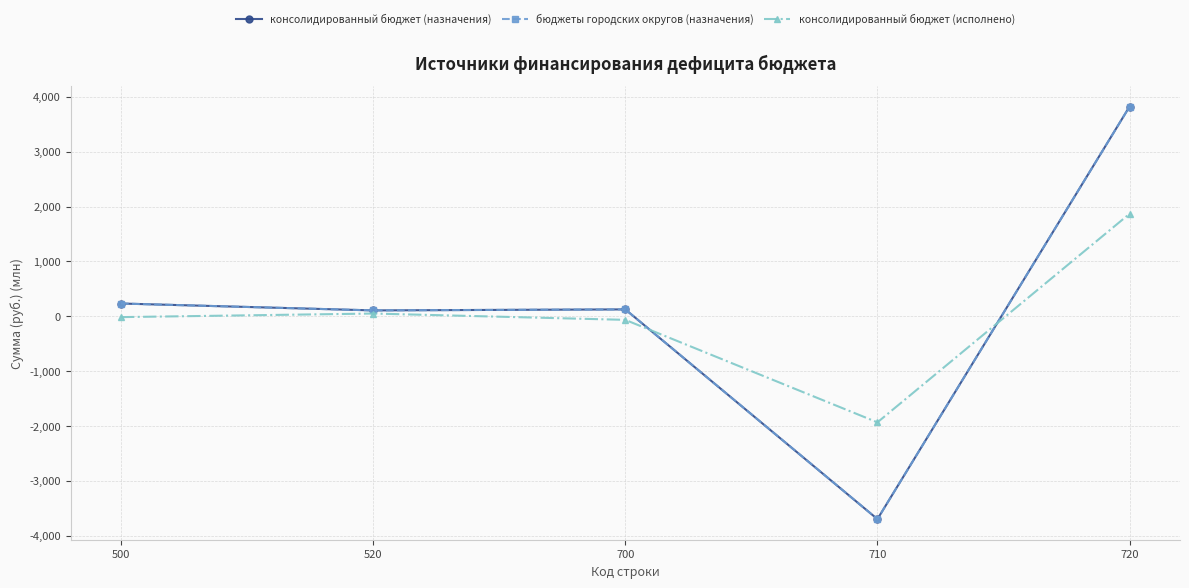

What is the minimum value for консолидированный бюджет (исполнено)?

-1934.1